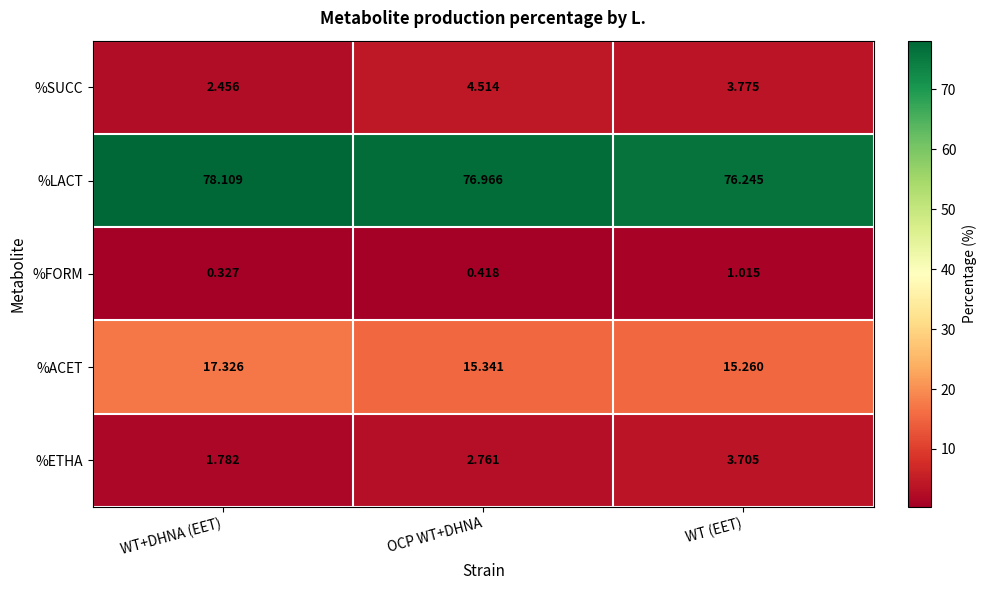

At which category does the chart reach its minimum across all series?

WT+DHNA (EET)